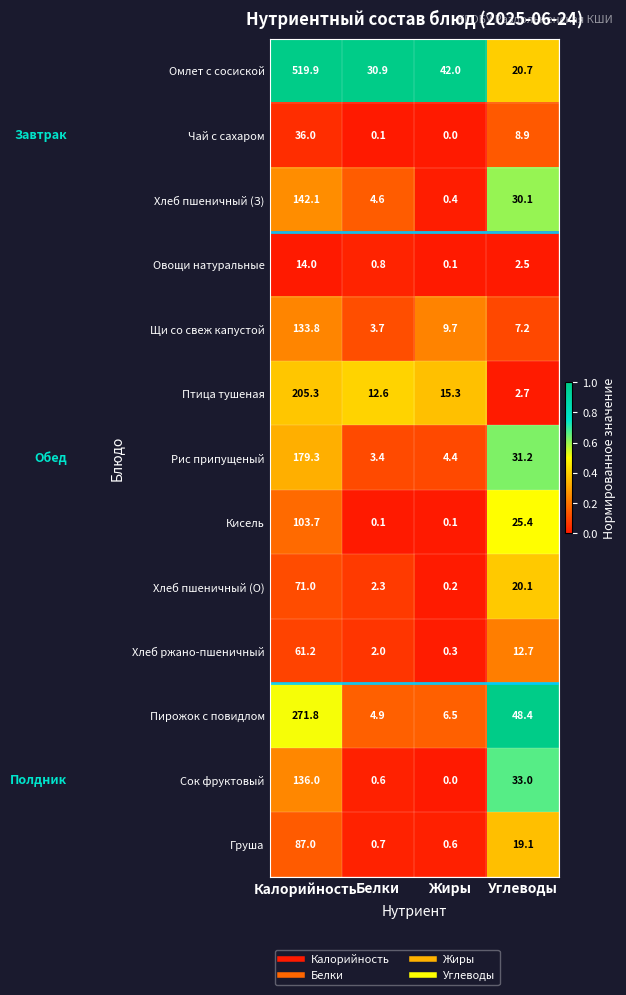

What is the total value across all series at Углеводы?

262.0